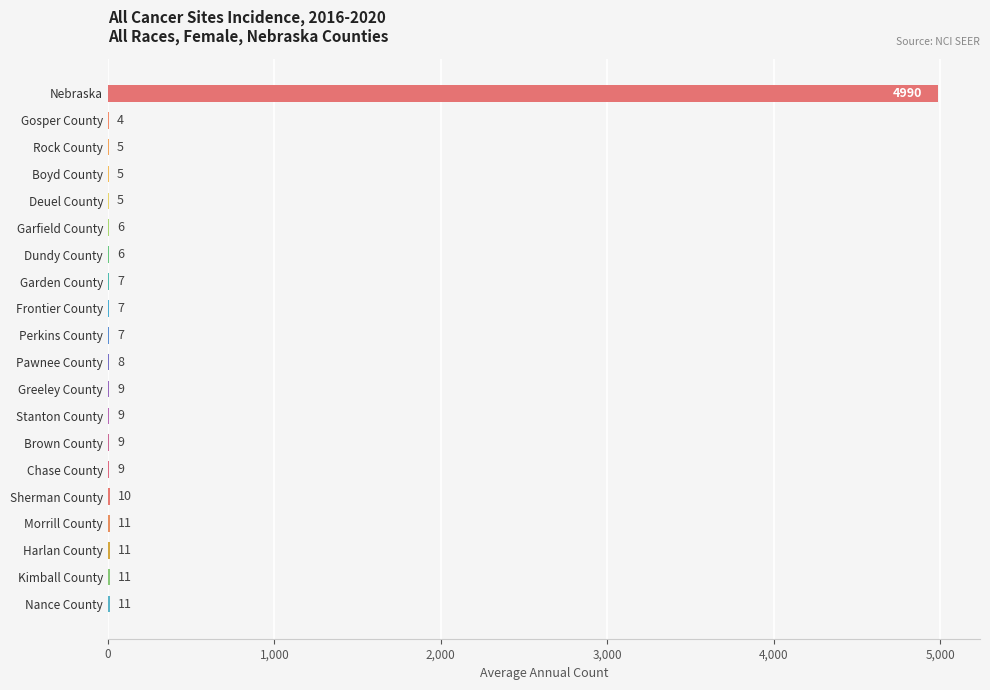

Reading bottom to top, extract all data points from this chart.

Nance County=11	Kimball County=11	Harlan County=11	Morrill County=11	Sherman County=10	Chase County=9	Brown County=9	Stanton County=9	Greeley County=9	Pawnee County=8	Perkins County=7	Frontier County=7	Garden County=7	Dundy County=6	Garfield County=6	Deuel County=5	Boyd County=5	Rock County=5	Gosper County=4	Nebraska=4990